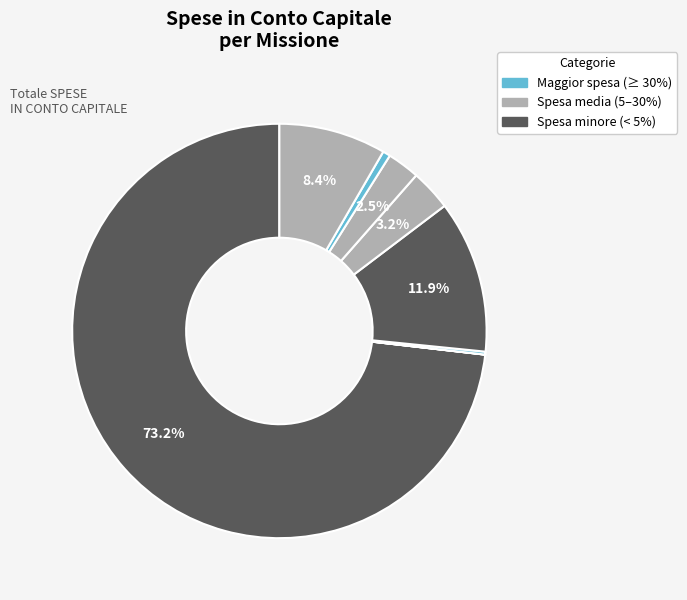

How many segments does this pie chart have?

8